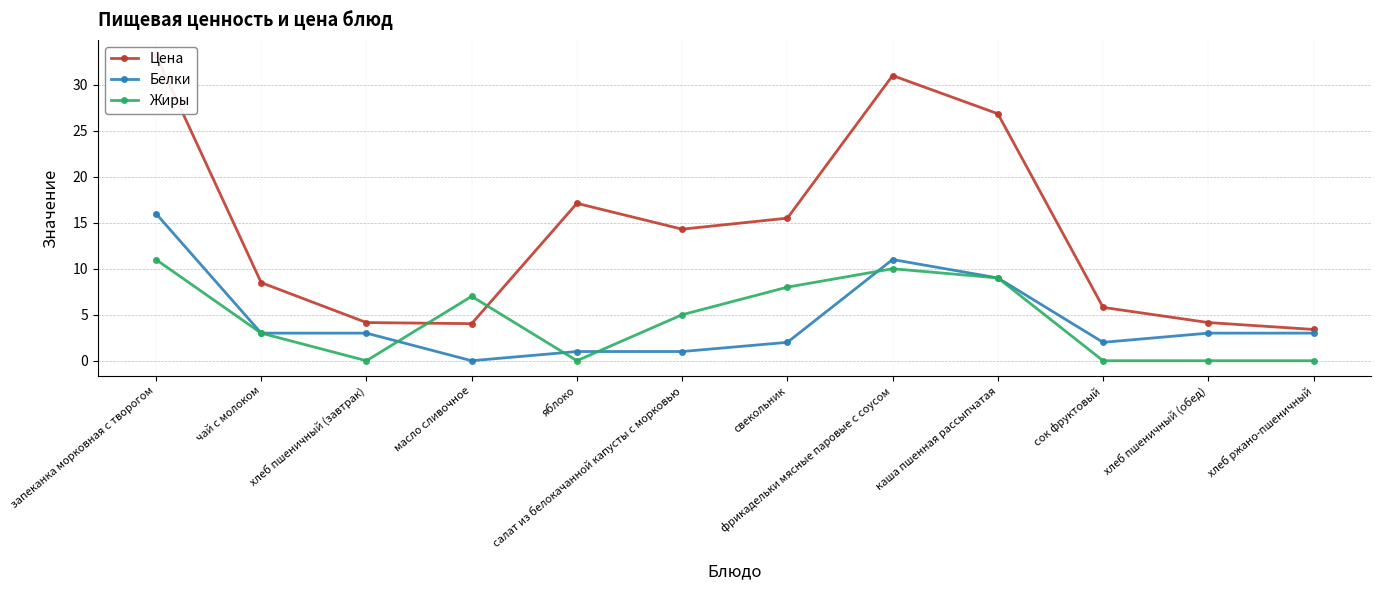

List the labels in order of Белки value, smallest first.

масло сливочное, яблоко, салат из белокачанной капусты с морковью, свекольник, сок фруктовый, чай с молоком, хлеб пшеничный (завтрак), хлеб пшеничный (обед), хлеб ржано-пшеничный, каша пшенная рассыпчатая, фрикадельки мясные паровые с соусом, запеканка морковная с творогом